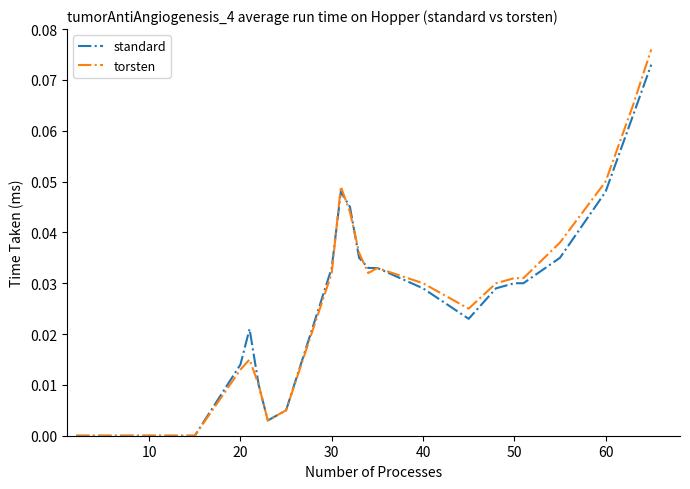

Which series has the widest spread of values?

torsten